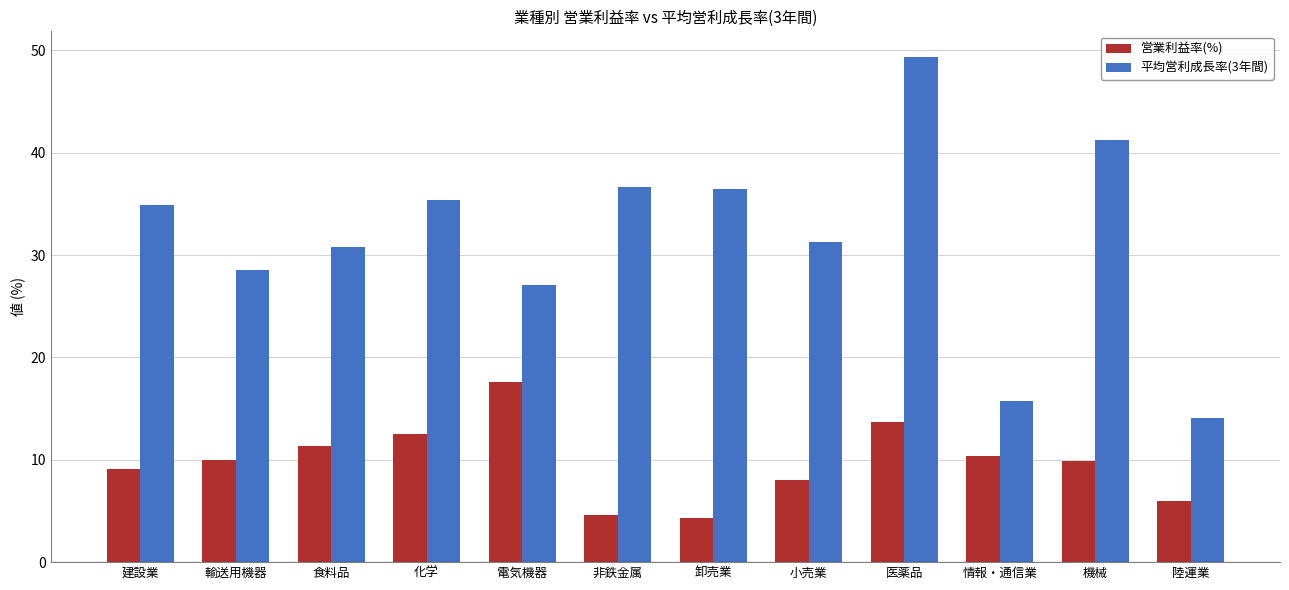

List the series in order of their overall mean, highest first.

平均営利成長率(3年間), 営業利益率(%)